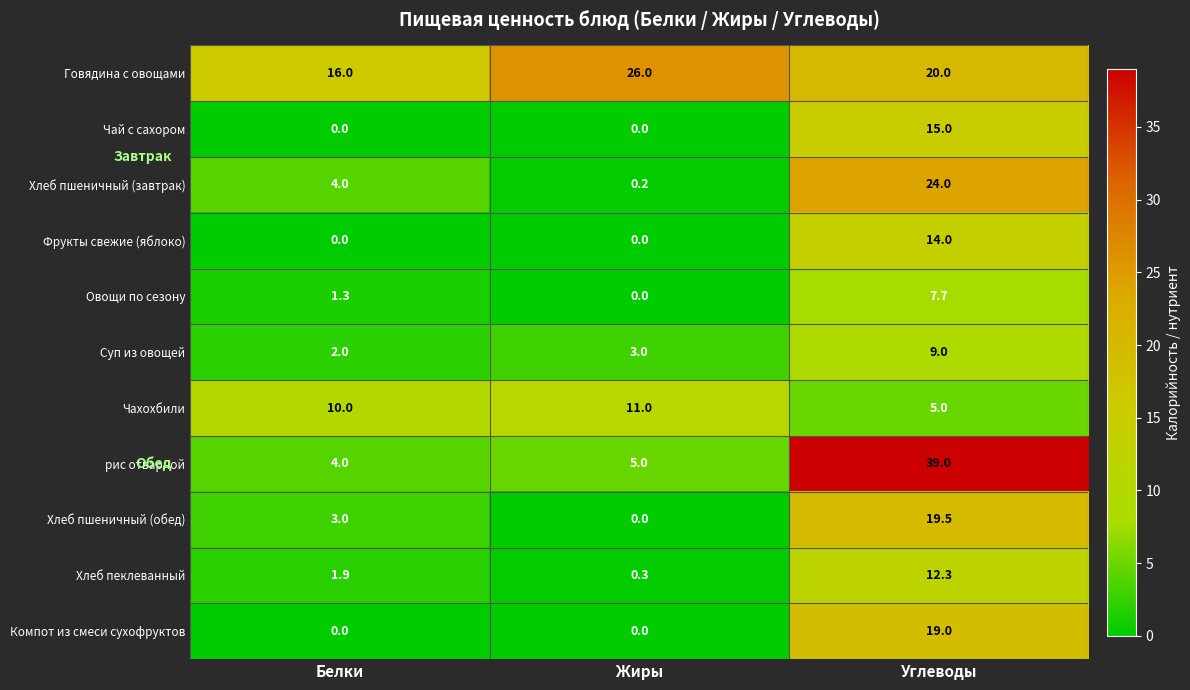

List the series in order of their peak value, highest first.

рис отварной, Говядина с овощами, Хлеб пшеничный (завтрак), Хлеб пшеничный (обед), Компот из смеси сухофруктов, Чай с сахором, Фрукты свежие (яблоко), Хлеб пеклеванный, Чахохбили, Суп из овощей, Овощи по сезону